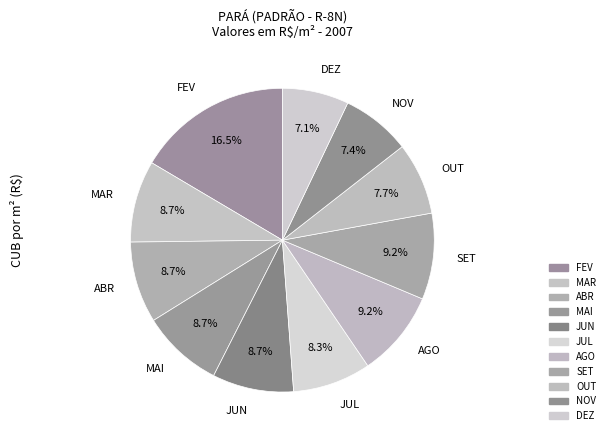

Rank the categories by value from lowest to highest.

DEZ, NOV, OUT, JUL, ABR, MAI, JUN, MAR, AGO, SET, FEV